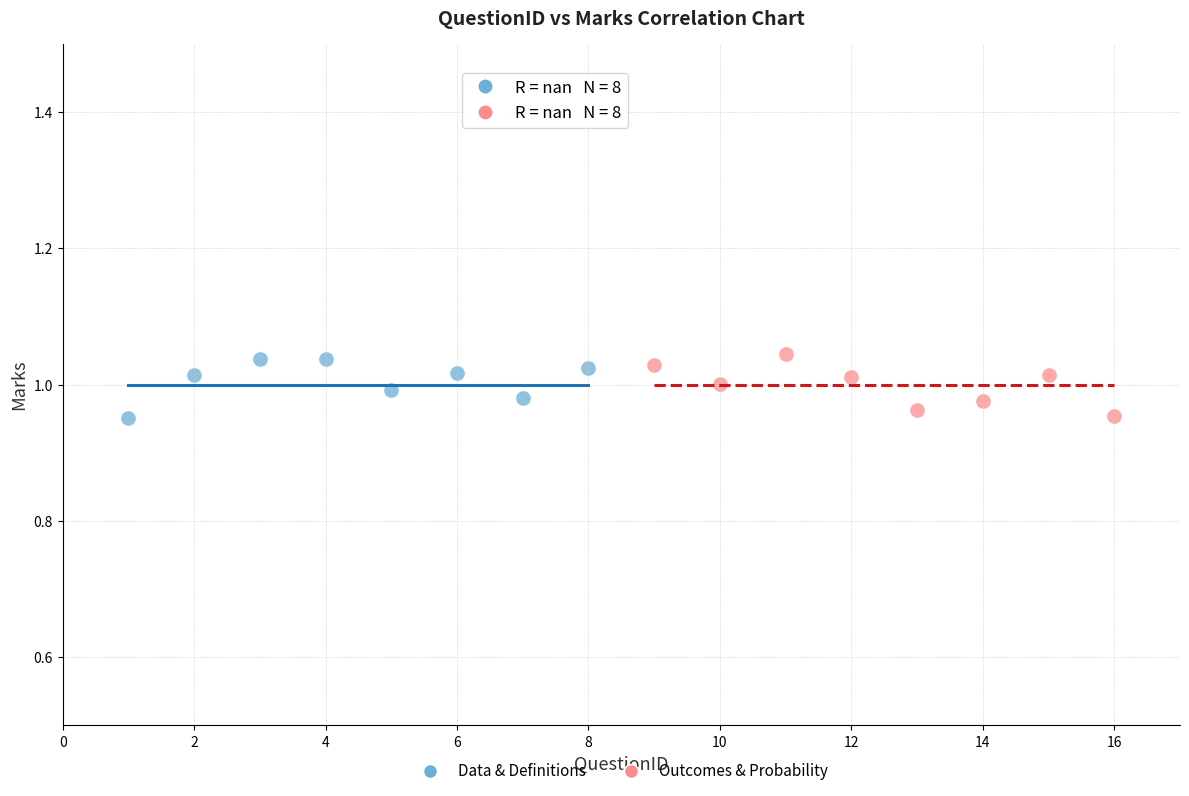

What are all the series names shown in the legend?

Data & Definitions, Outcomes & Probability